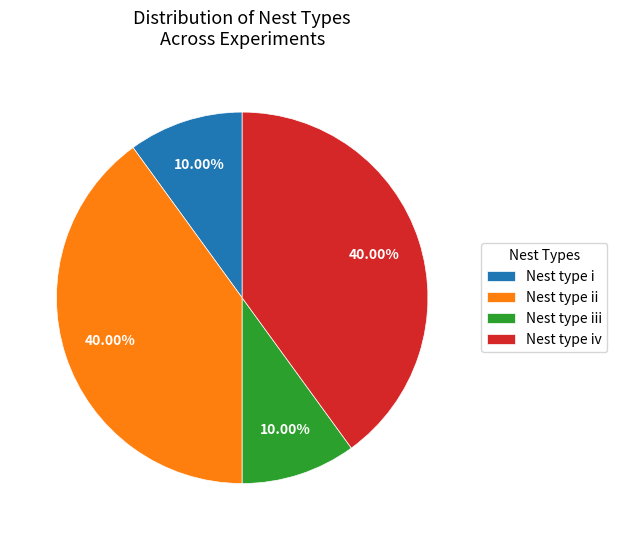

Does any single category account for the majority?

No